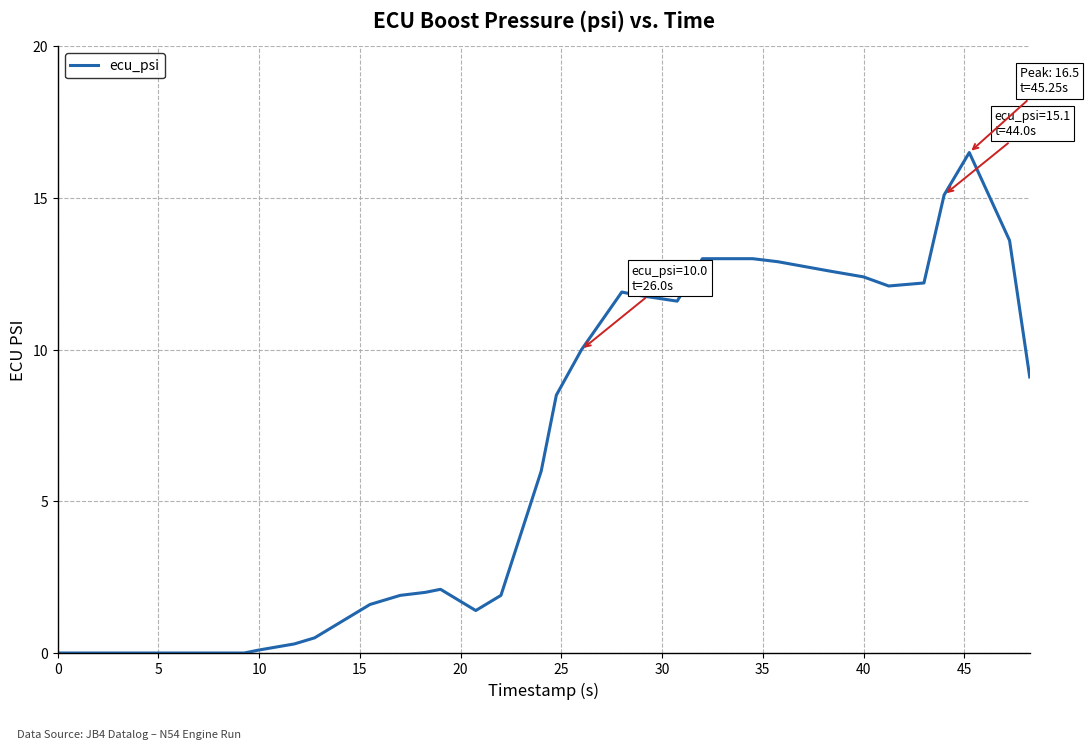

What is the greatest value displayed?

16.5